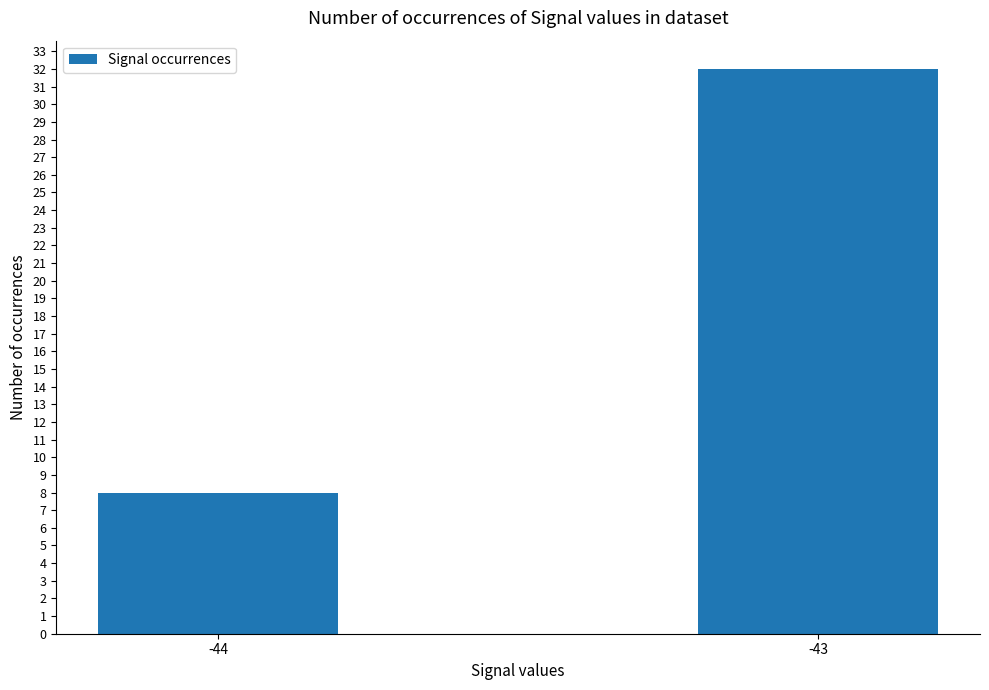

List the labels in order of value, largest first.

-43, -44